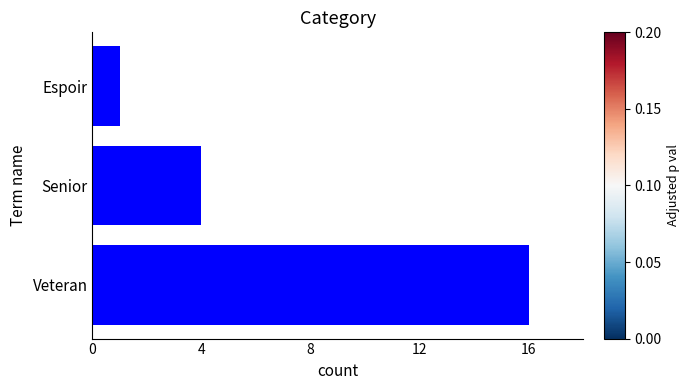

Reading bottom to top, list all the values displayed in this chart.

Veteran=16	Senior=4	Espoir=1